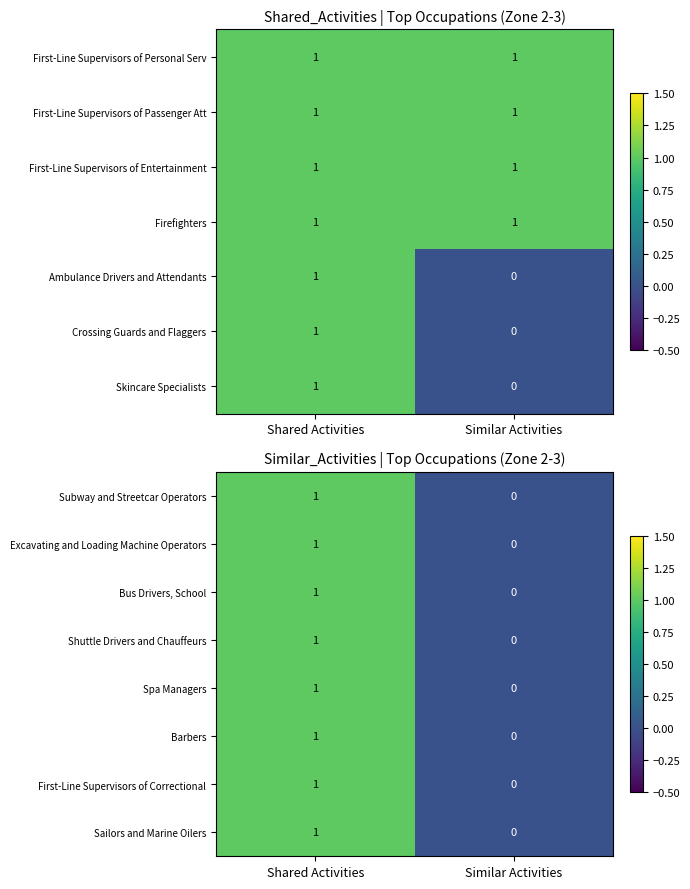

Which has a higher value, Shared Activities or Similar Activities?

Shared Activities